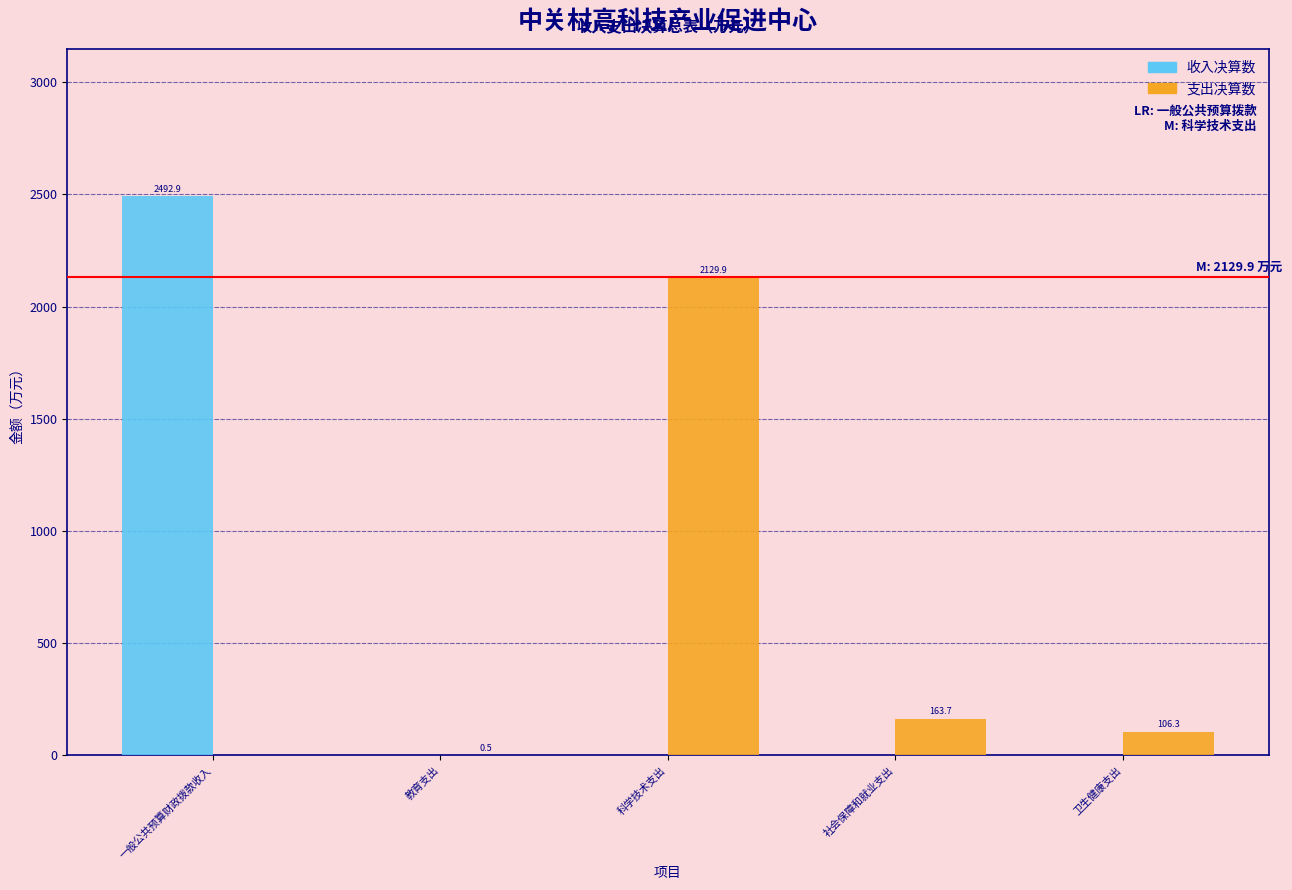

Reading left to right, what are all the values shown in this chart?

收入决算数: 一般公共预算财政拨款收入=2492.9	教育支出=0.0	科学技术支出=0.0	社会保障和就业支出=0.0	卫生健康支出=0.0
支出决算数: 一般公共预算财政拨款收入=0.0	教育支出=0.5	科学技术支出=2129.9	社会保障和就业支出=163.7	卫生健康支出=106.3